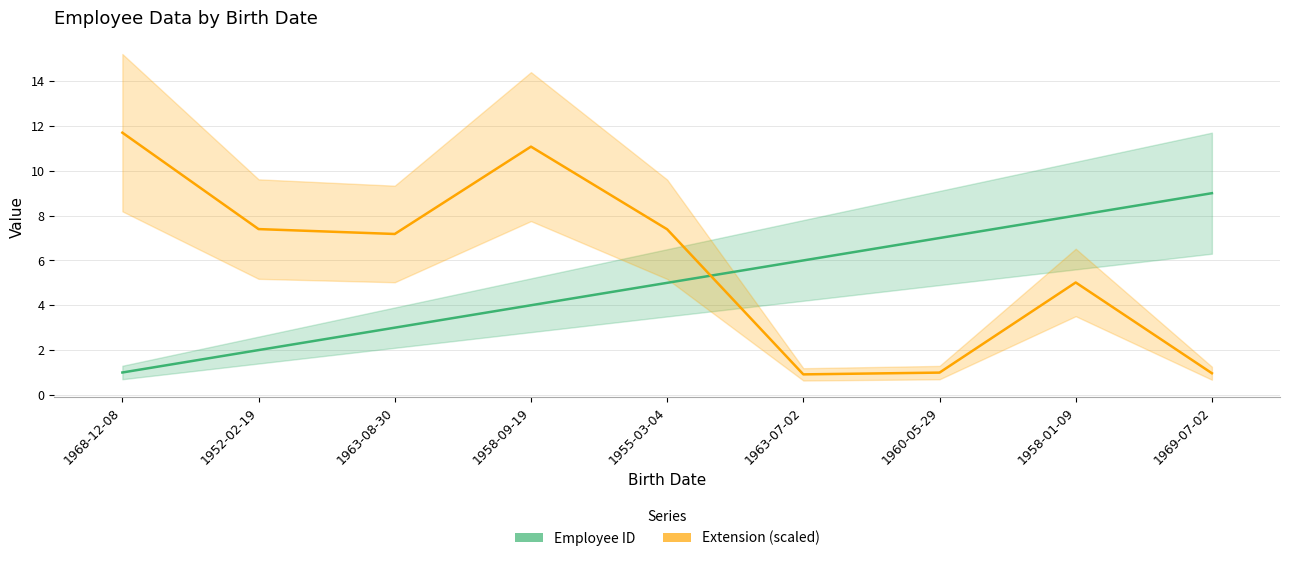

Does the chart have visible grid lines?

Yes